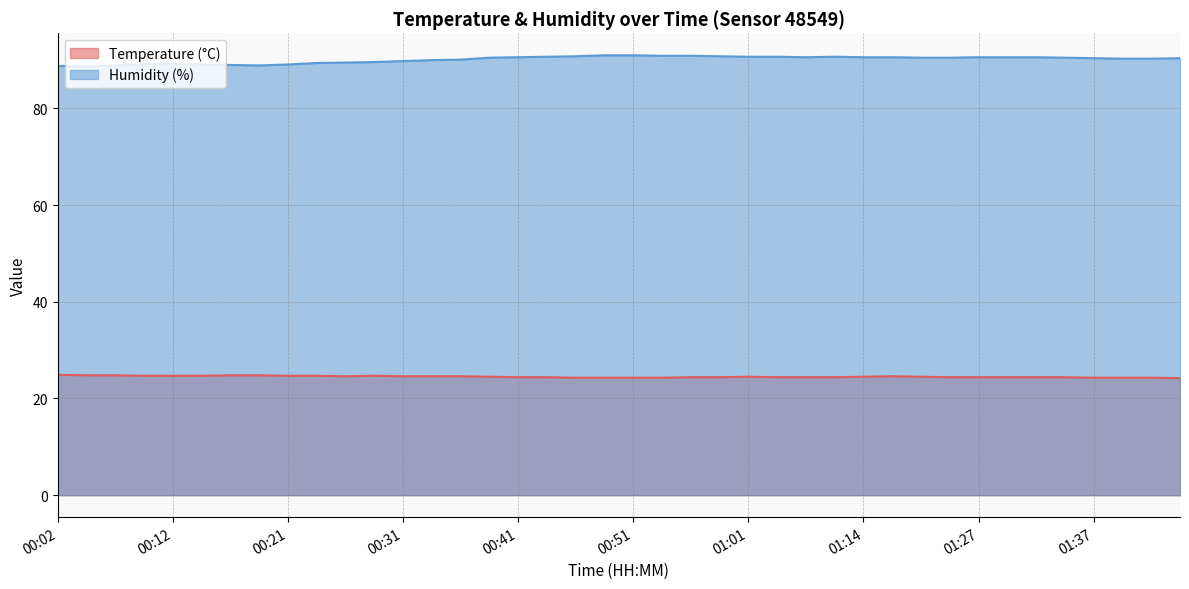

Is it true that Humidity (%) equals 40.4 at 00:19?

False